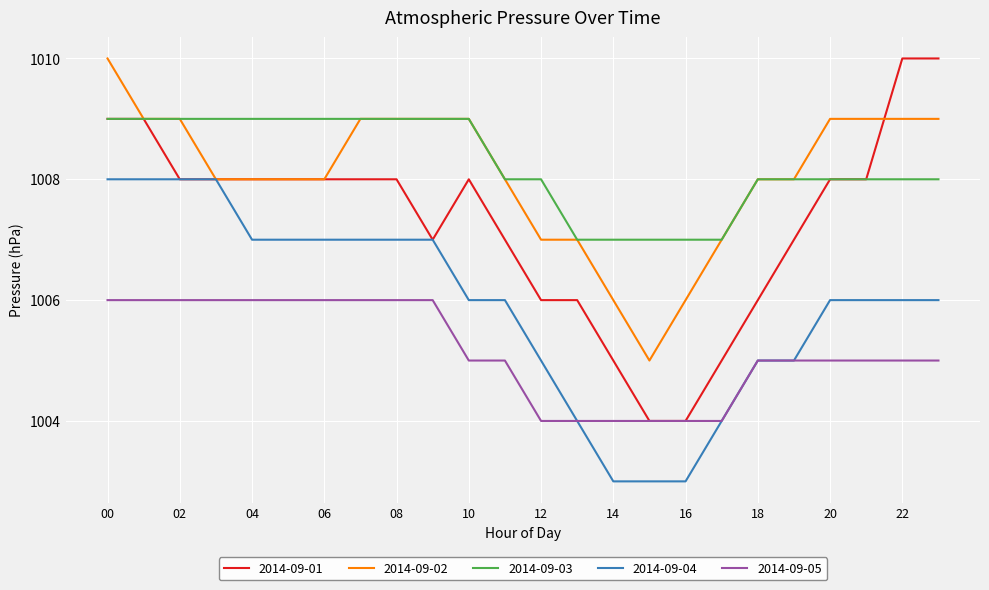

True or false: 2014-09-02 and 2014-09-05 cross at least once.

False